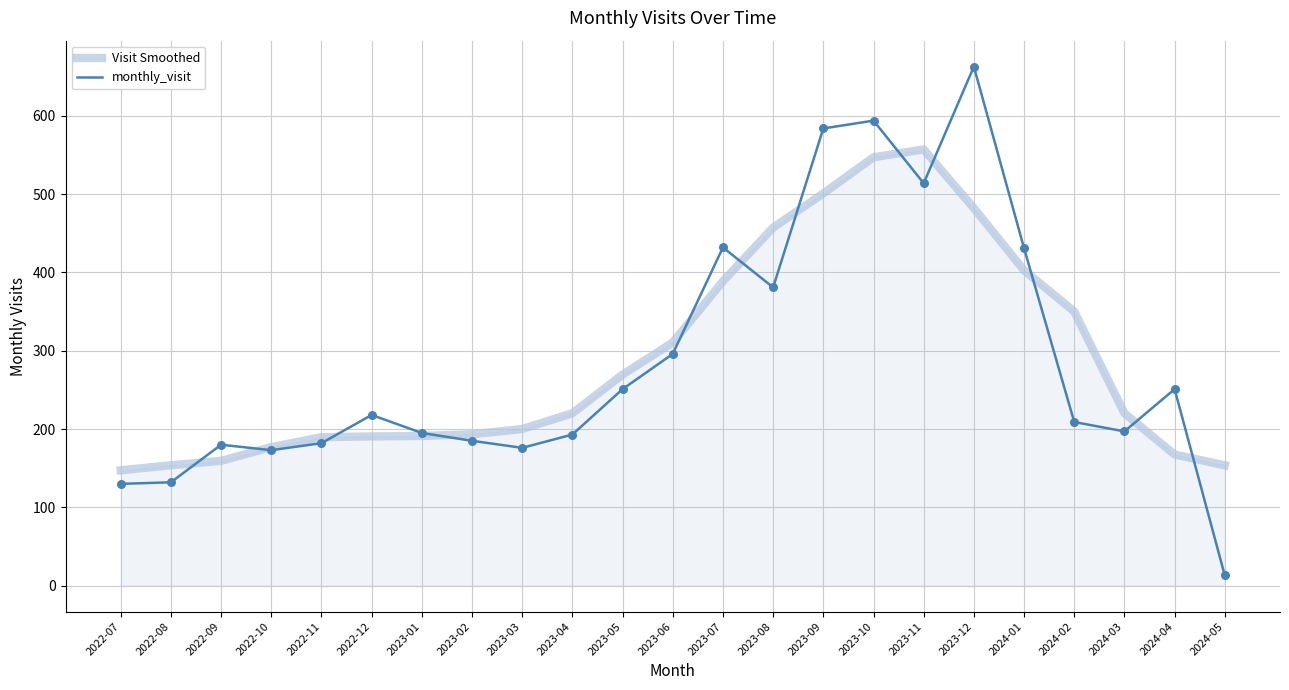

At which category does the chart reach its peak across all series?

2023-12